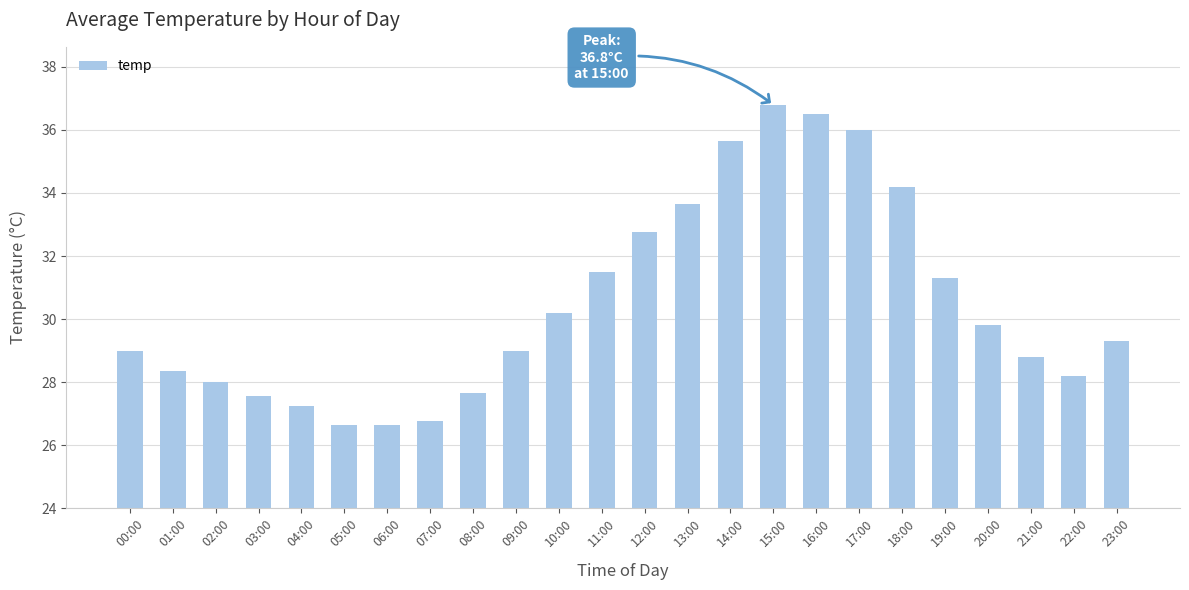

What is the greatest value displayed?

36.8